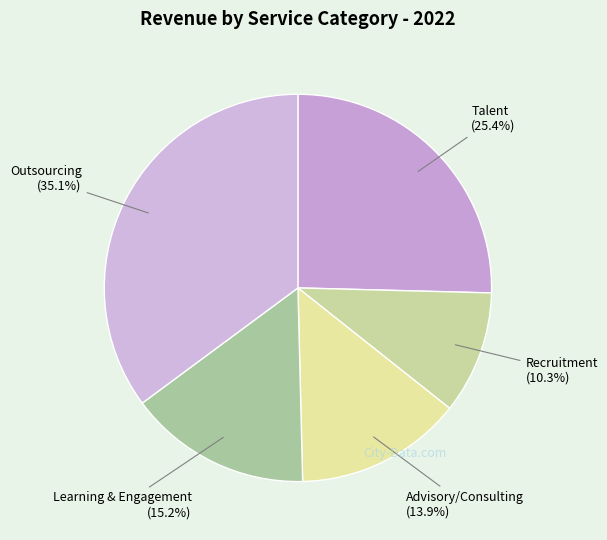

Which category has the biggest portion of the pie?

Outsourcing